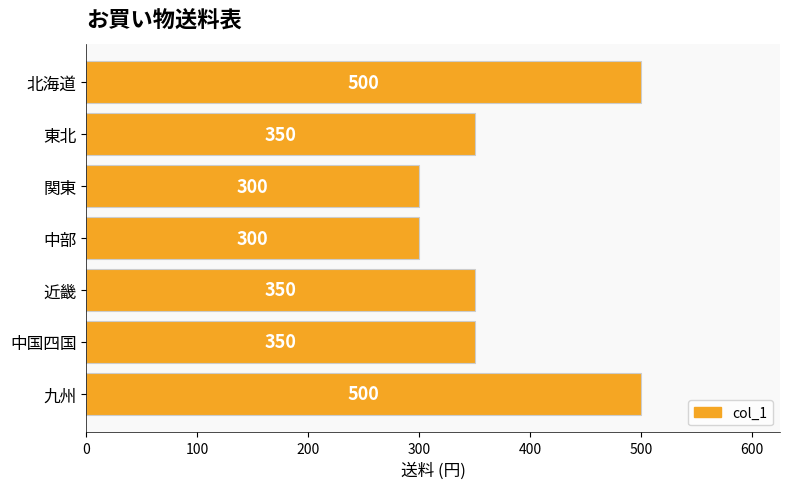

Are the bars horizontal?

Yes